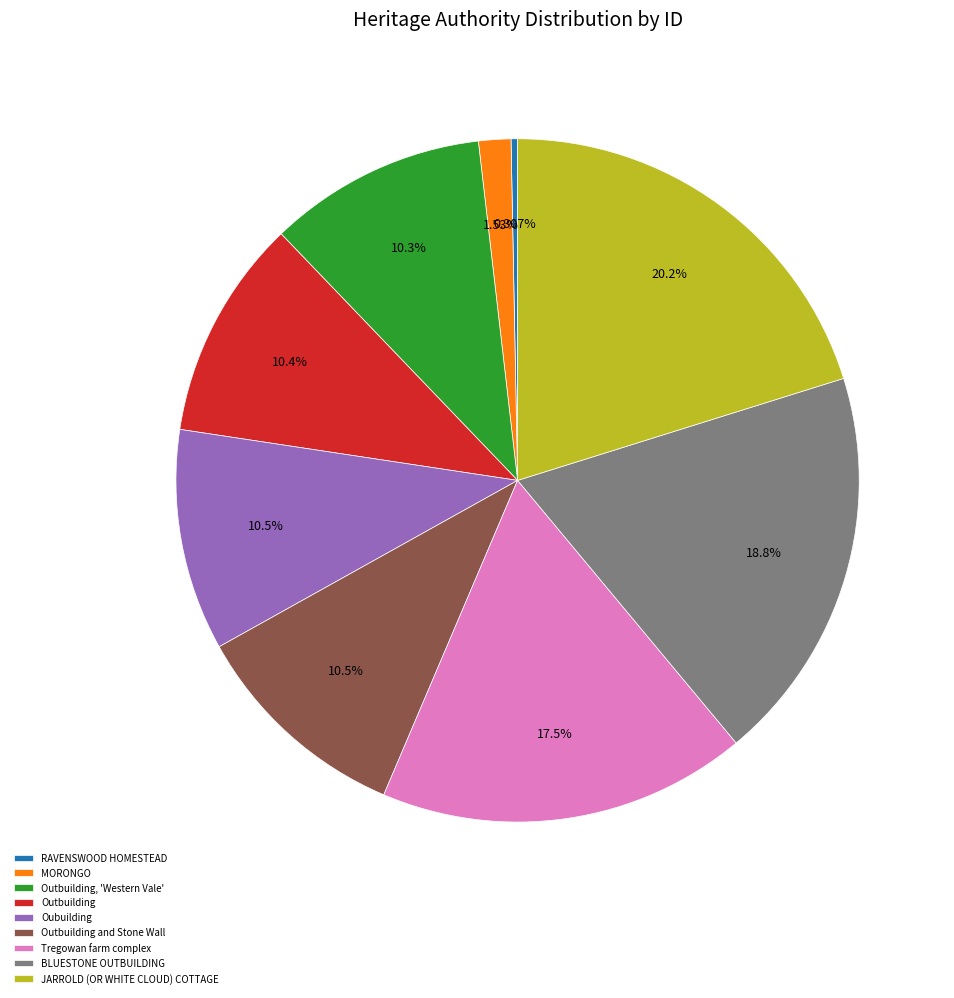

Which category has the biggest portion of the pie?

JARROLD (OR WHITE CLOUD) COTTAGE